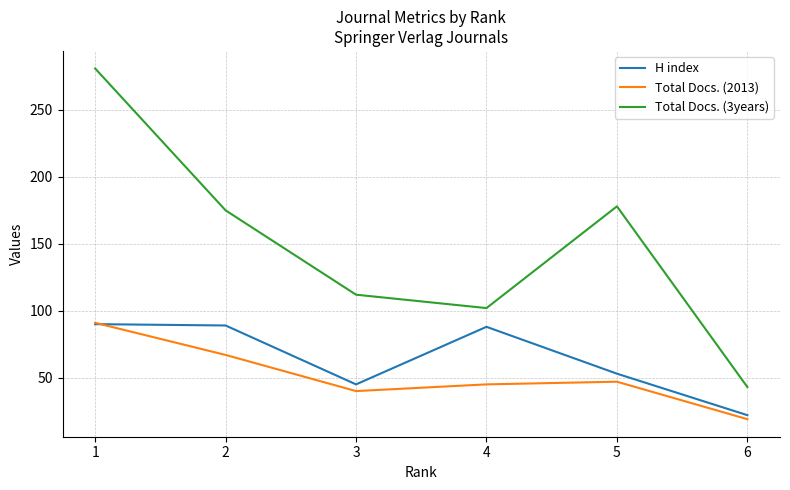

At which category is the sum across all series the highest?

1